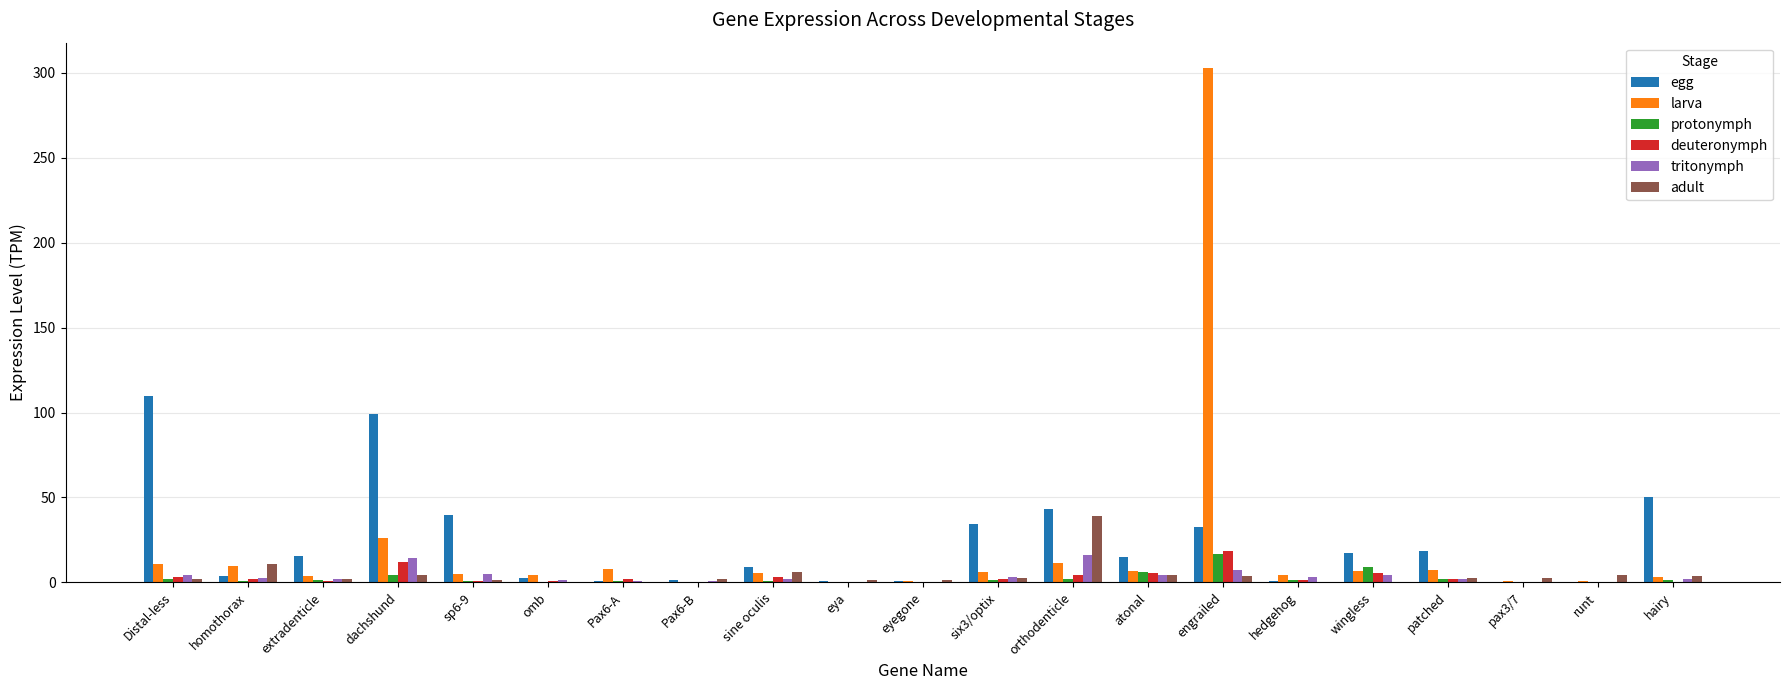

What value does the tritonymph series have at omb?

1.7